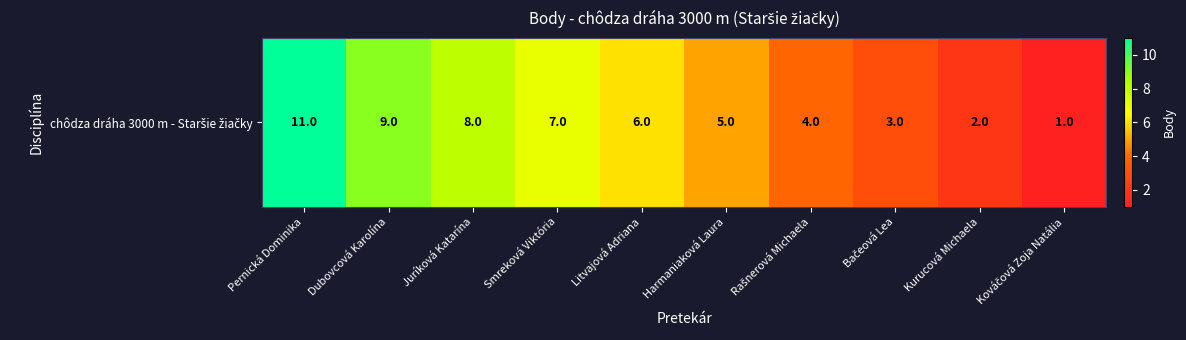

At which label is the value closest to 6?

Litvajová Adriana